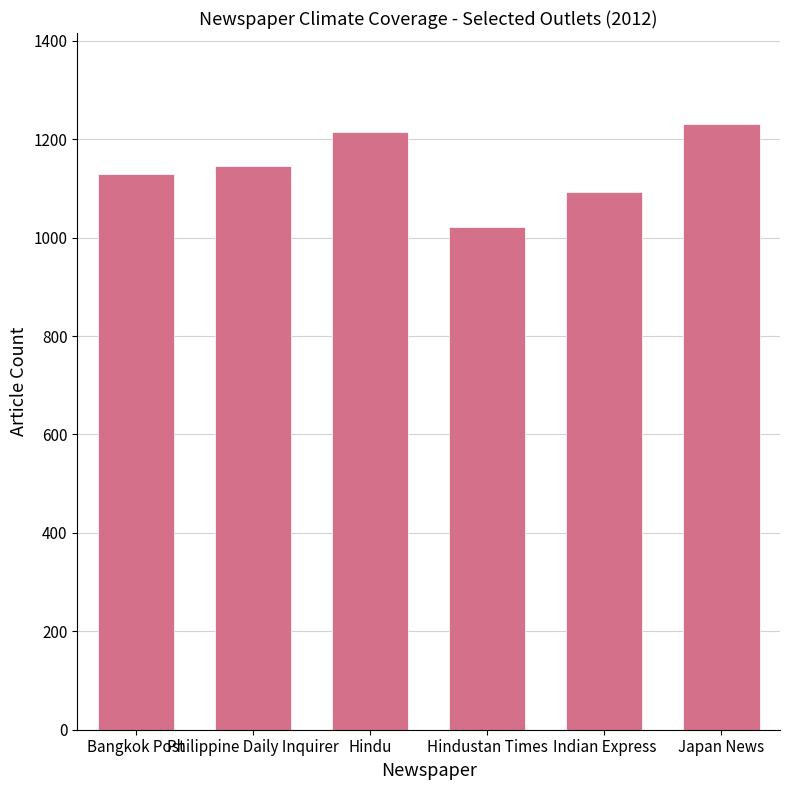

What is the approximate value at Japan News, to the nearest 10?

1230